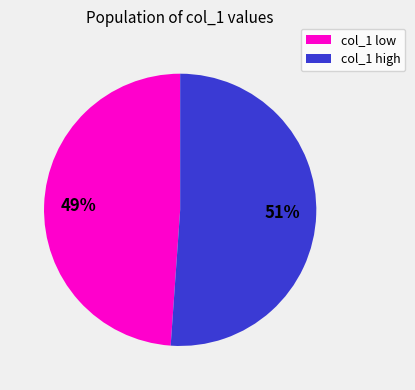

True or false: col_1 low accounts for 49% of the total.

True